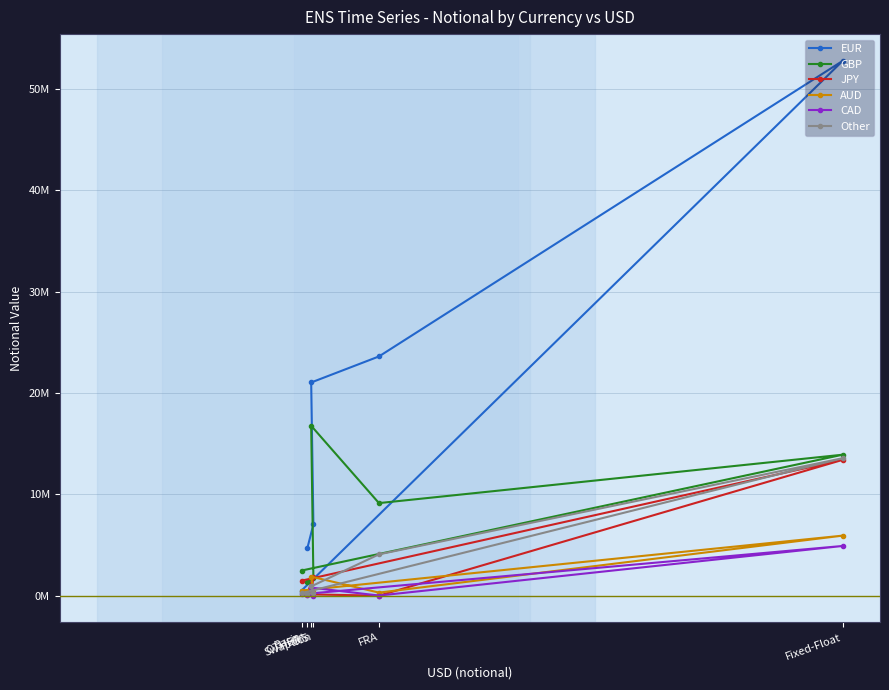

What is the value of the Other point at the 6th from the left?

182235